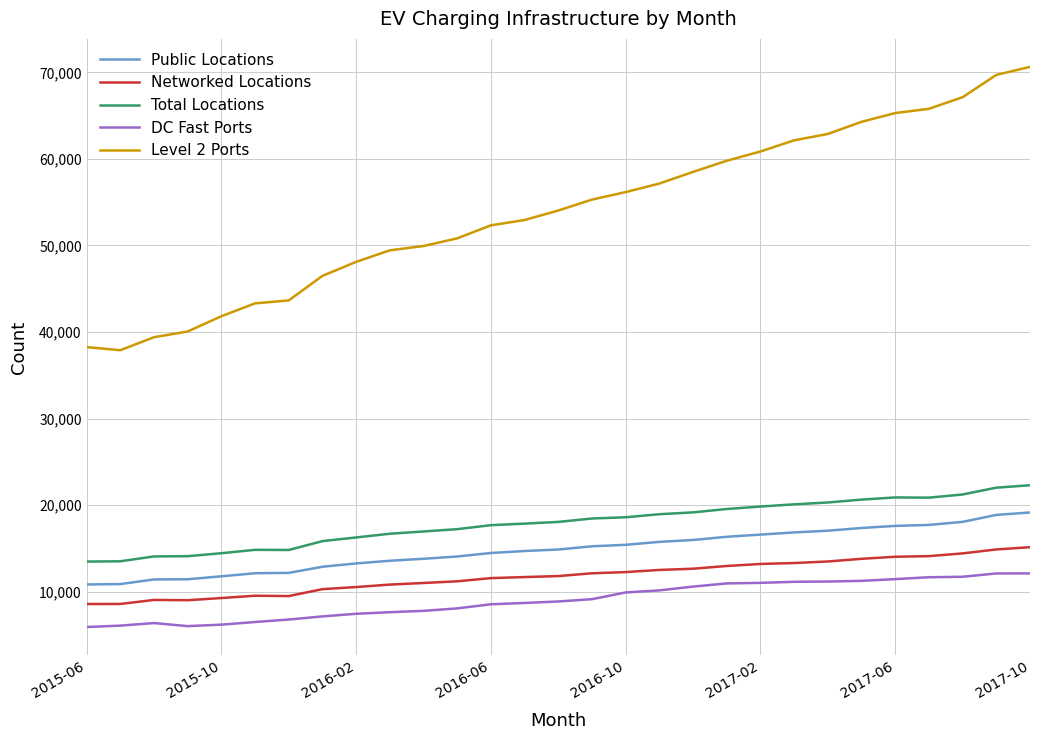

True or false: Networked Locations has more than 0 interior local peaks.

True